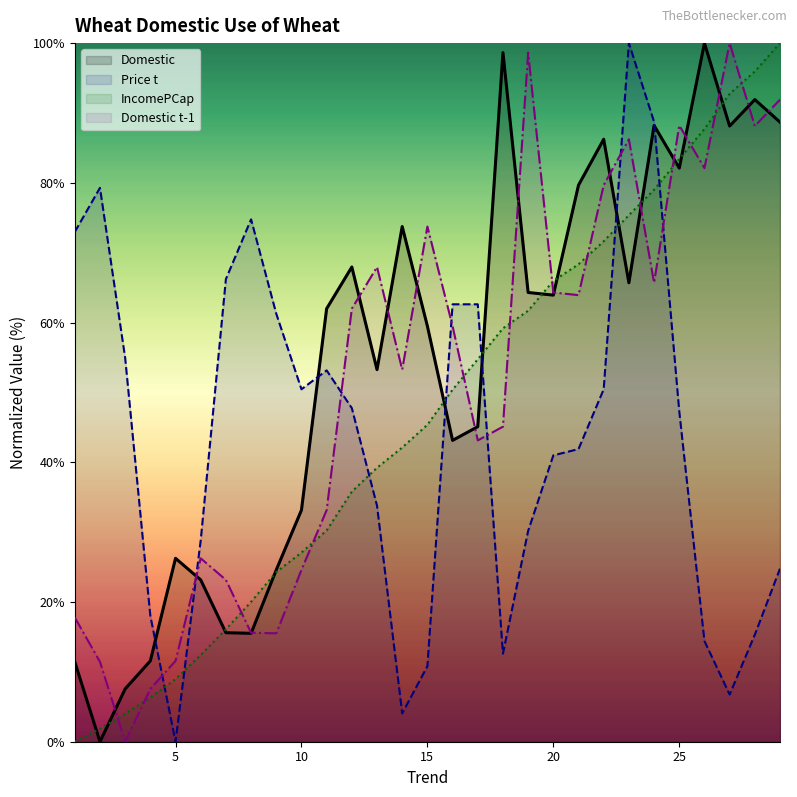

What is the difference between the second highest and second lowest values in the Domestic t-1 series?

91.1